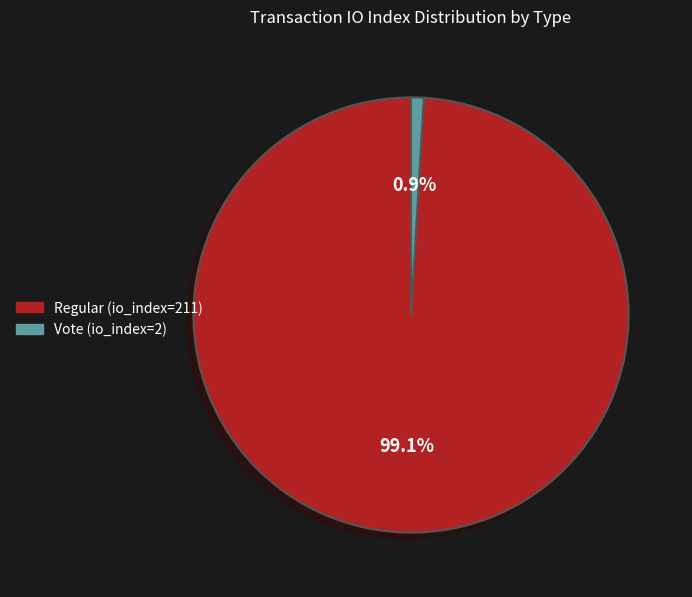

What is the majority slice?

Regular (io_index=211)